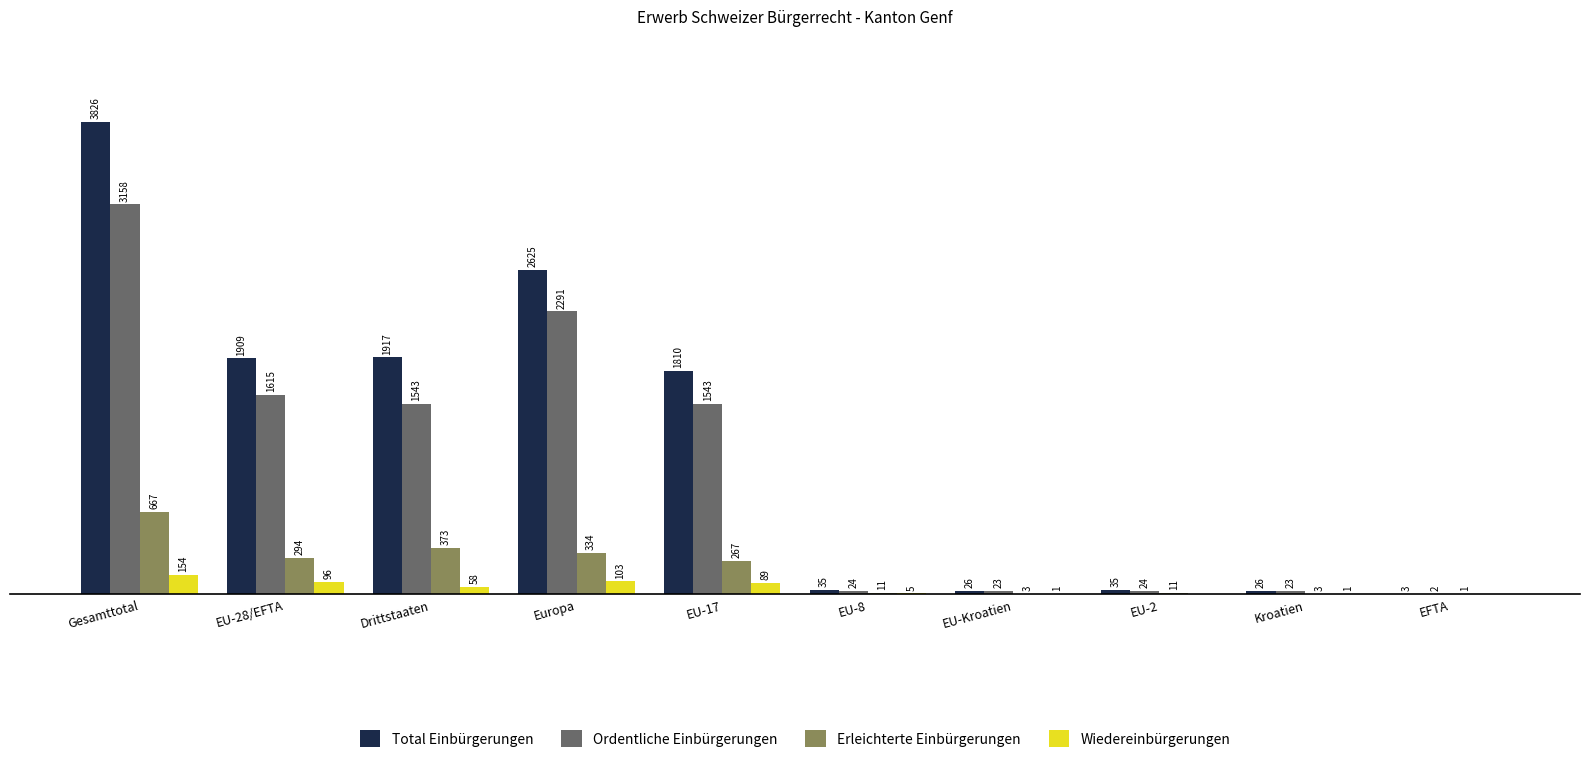

At which category is the sum across all series the highest?

Gesamttotal